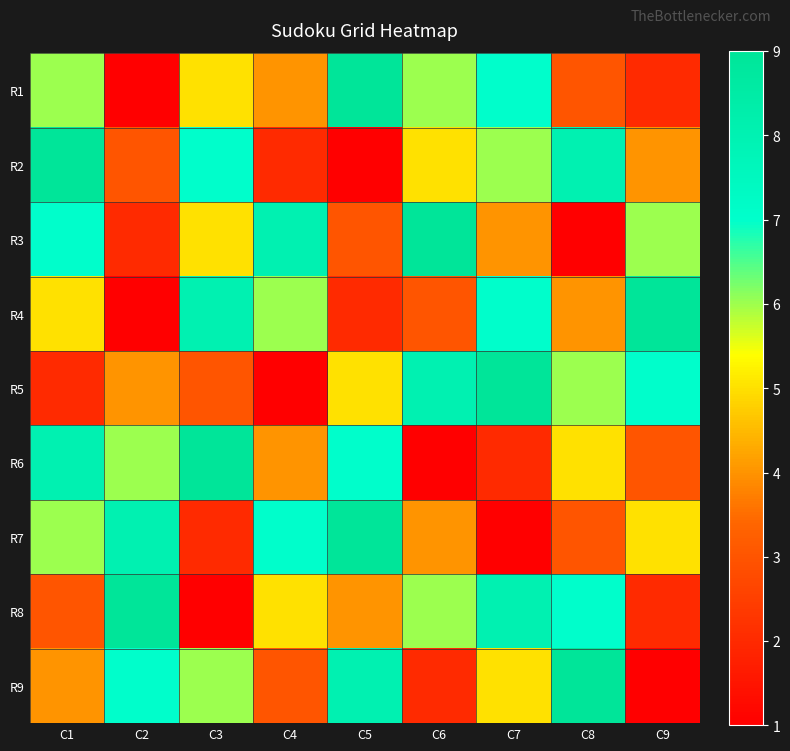

Reading left to right, list all the values displayed in this chart.

R1: C1=6	C2=1	C3=5	C4=4	C5=9	C6=6	C7=7	C8=3	C9=2
R2: C1=9	C2=3	C3=7	C4=2	C5=1	C6=5	C7=6	C8=8	C9=4
R3: C1=7	C2=2	C3=5	C4=8	C5=3	C6=9	C7=4	C8=1	C9=6
R4: C1=5	C2=1	C3=8	C4=6	C5=2	C6=3	C7=7	C8=4	C9=9
R5: C1=2	C2=4	C3=3	C4=1	C5=5	C6=8	C7=9	C8=6	C9=7
R6: C1=8	C2=6	C3=9	C4=4	C5=7	C6=1	C7=2	C8=5	C9=3
R7: C1=6	C2=8	C3=2	C4=7	C5=9	C6=4	C7=1	C8=3	C9=5
R8: C1=3	C2=9	C3=1	C4=5	C5=4	C6=6	C7=8	C8=7	C9=2
R9: C1=4	C2=7	C3=6	C4=3	C5=8	C6=2	C7=5	C8=9	C9=1